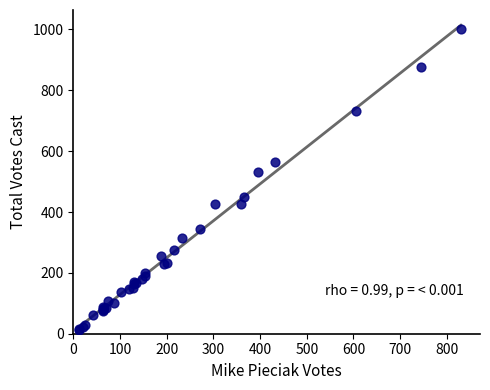

What Y value in the scatter plot is closest to 506?

531